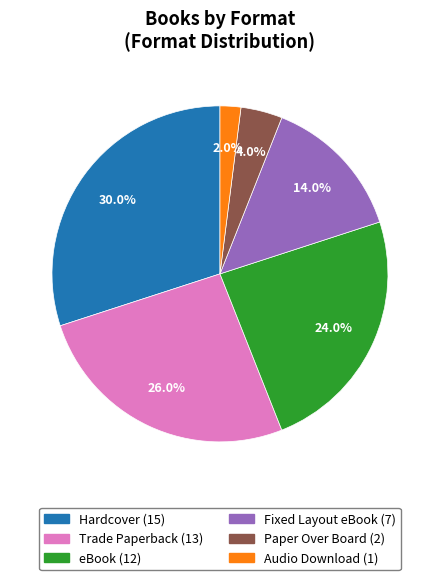

What percentage is the Hardcover slice, to the nearest percent?

30%